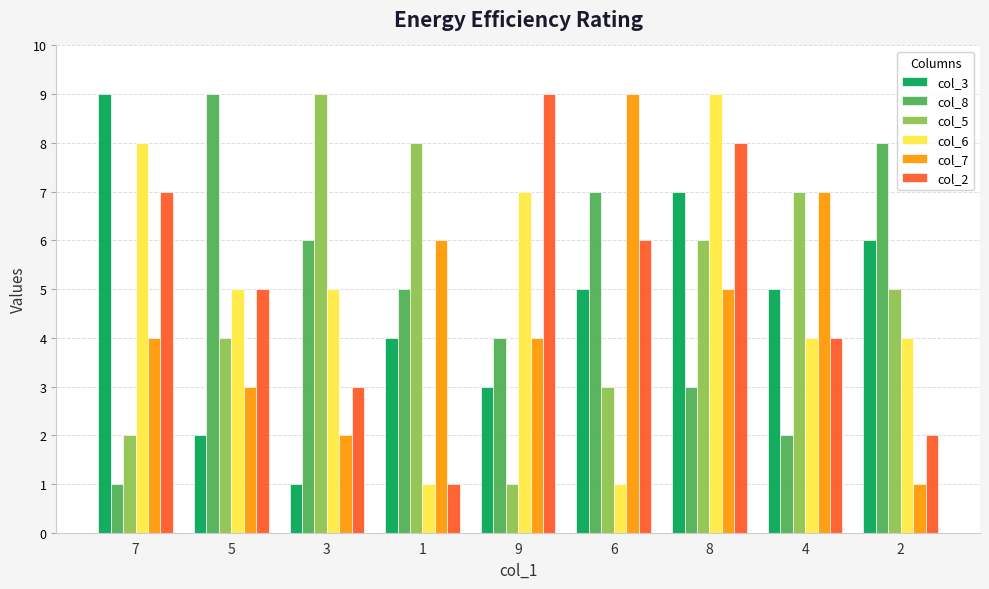

At which label is col_2 closest to 5?

5